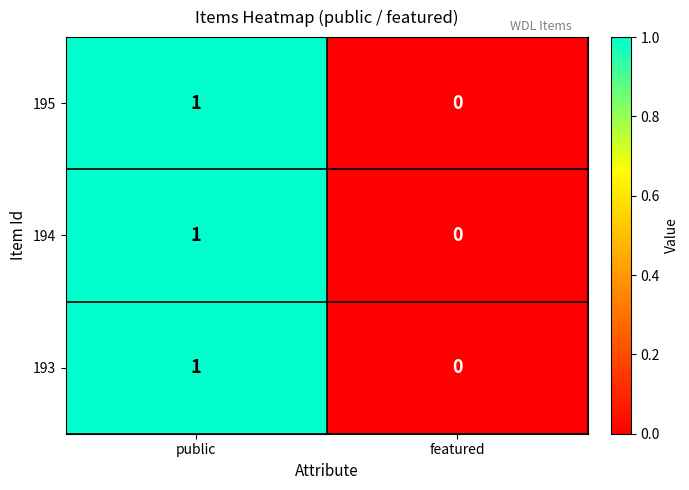

Count the number of categories in the chart.

2